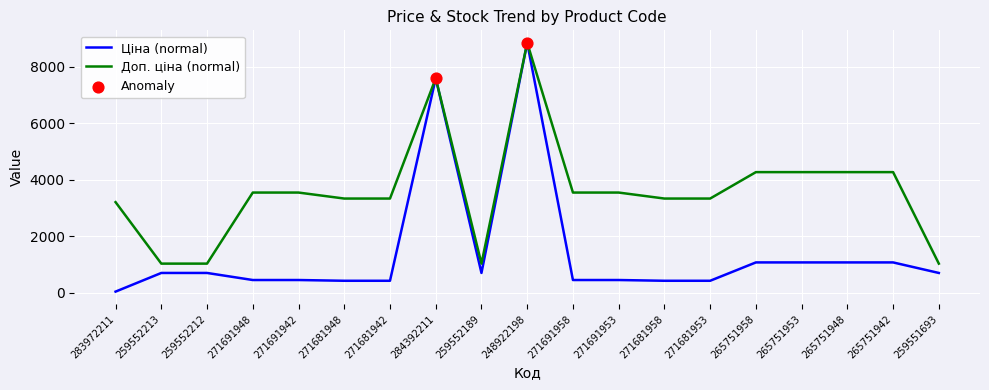

Where is Ціна (normal) nearest to the value 4444?

284392211